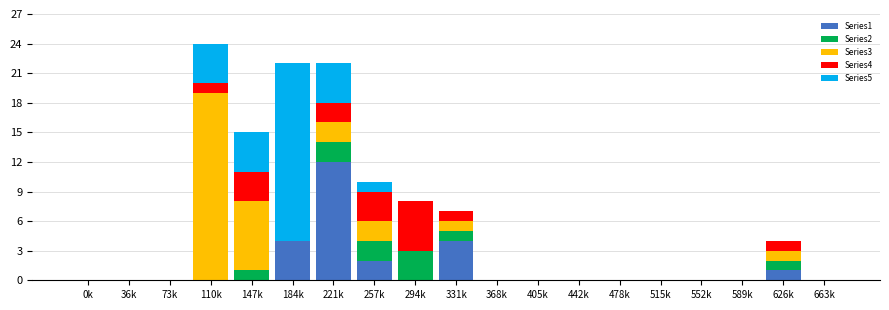

What is the total value across all series at 294k?

8